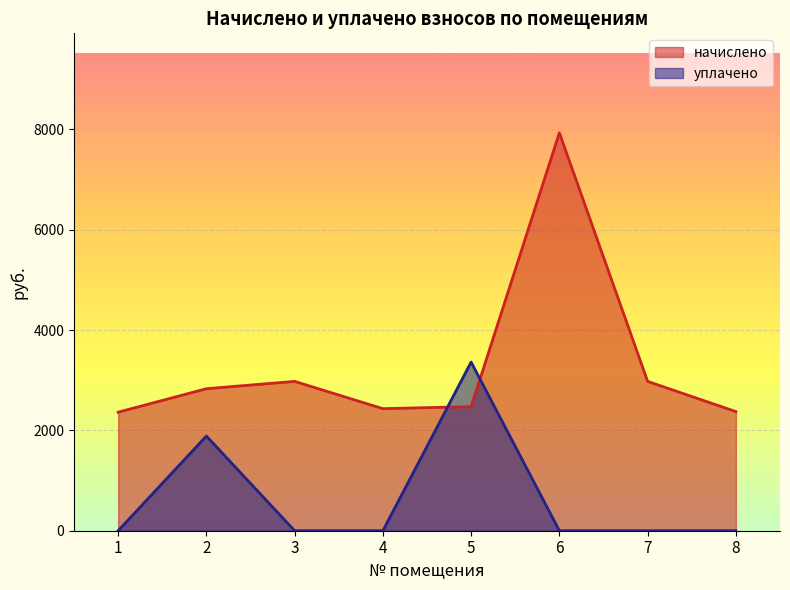

How many lines are shown in the chart?

2